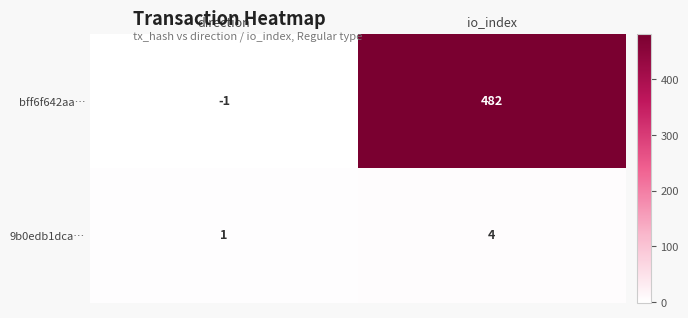

What is the spread (max minus min) of values at io_index?

478